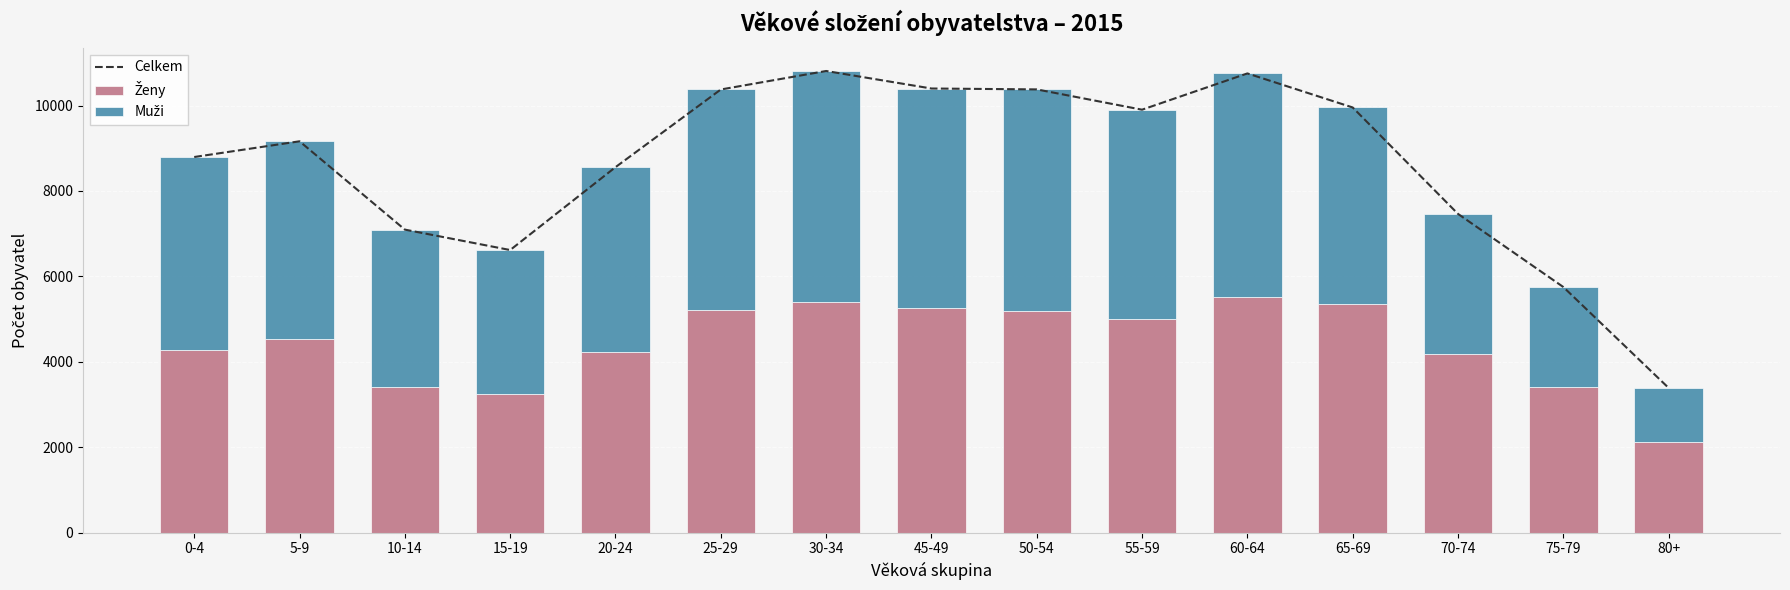

At which category is the sum across all series the highest?

30-34